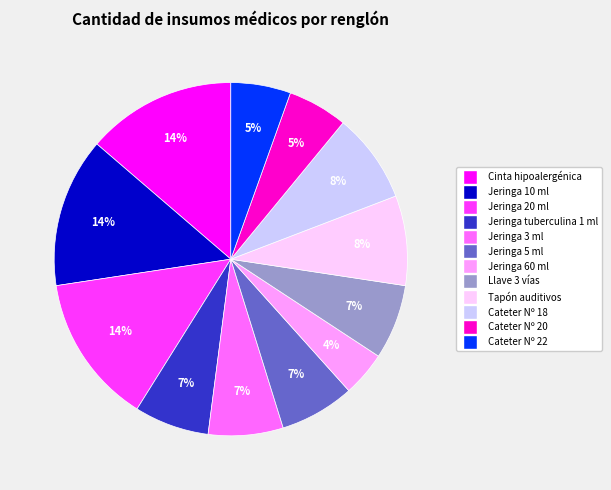

Approximately how many times larger is the value at Jeringa 20 ml compared to Jeringa tuberculina 1 ml?

2.0